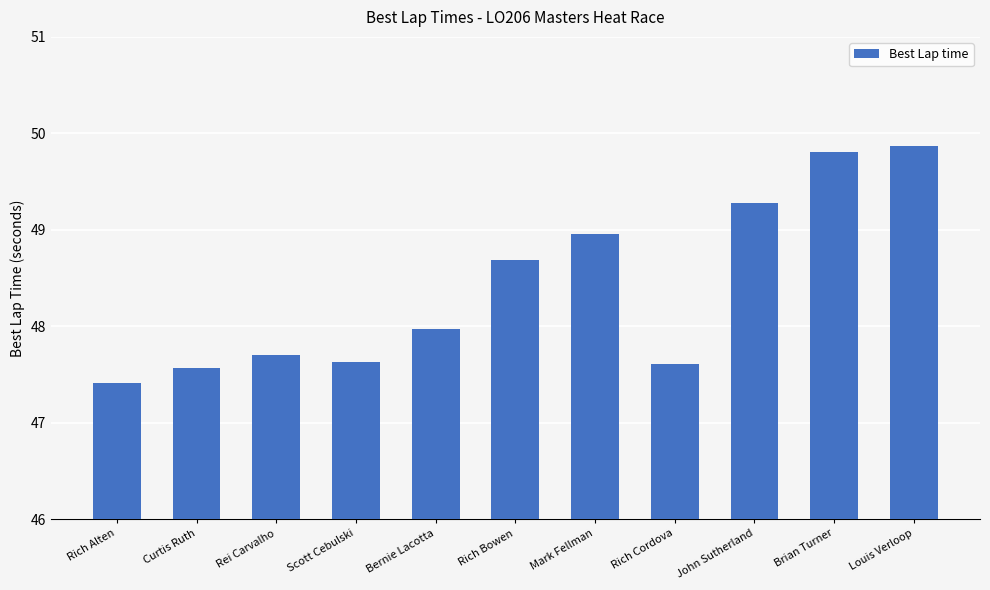

At which category does the chart reach its minimum across all series?

Rich Alten